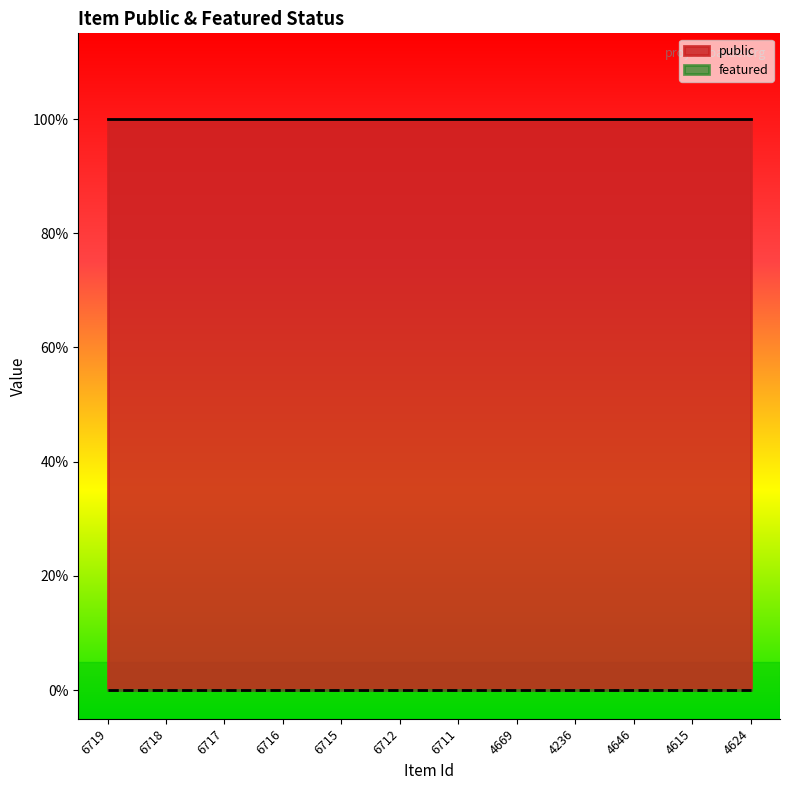

List the series in order of their peak value, lowest first.

featured, public